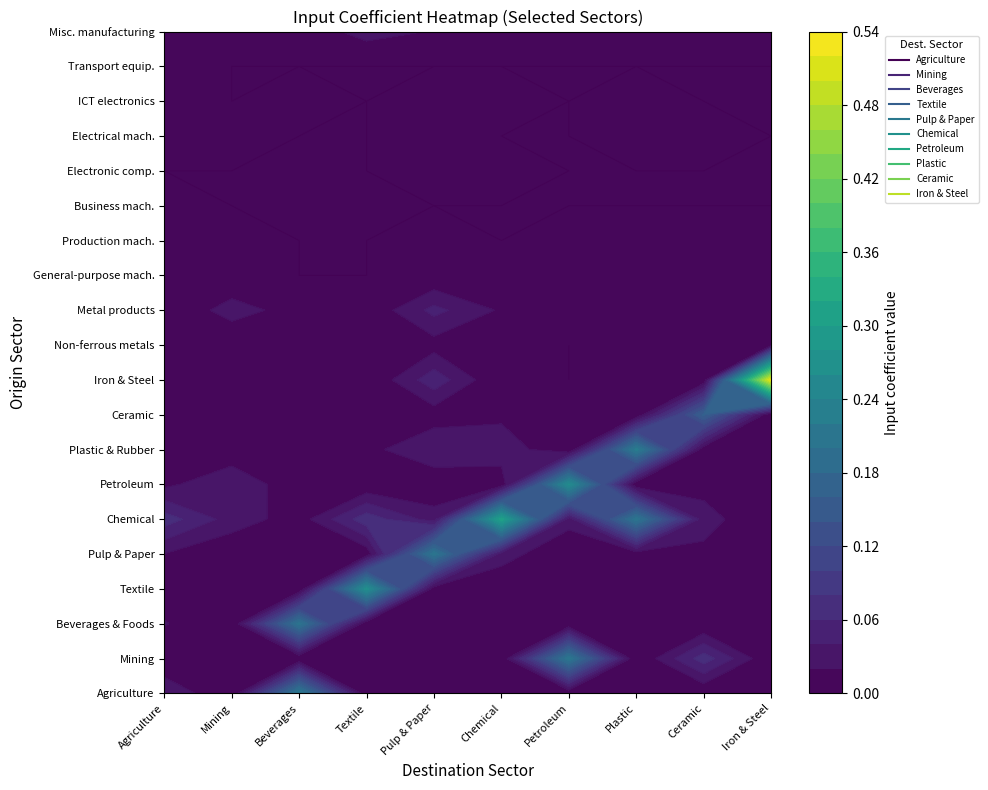

Rank the series by their maximum value, from highest to lowest.

Iron and steel, Chemical products, Textile products, Petroleum and coal products, Plastic products and rubber products, Beverages and Foods, Pulp, paper and wooden products, Ceramic, stone and clay products, Agriculture, forestry and fishery, Mining